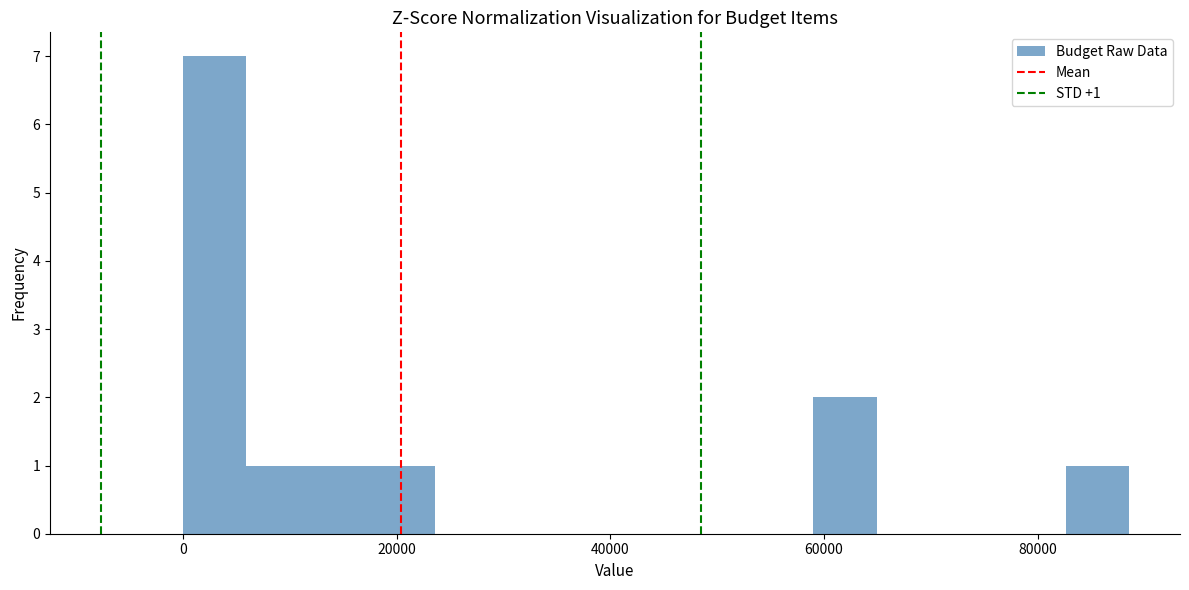

Around what value on the x-axis is the tallest bar? Give the approximate position of its centre, as read against the axis.

2000